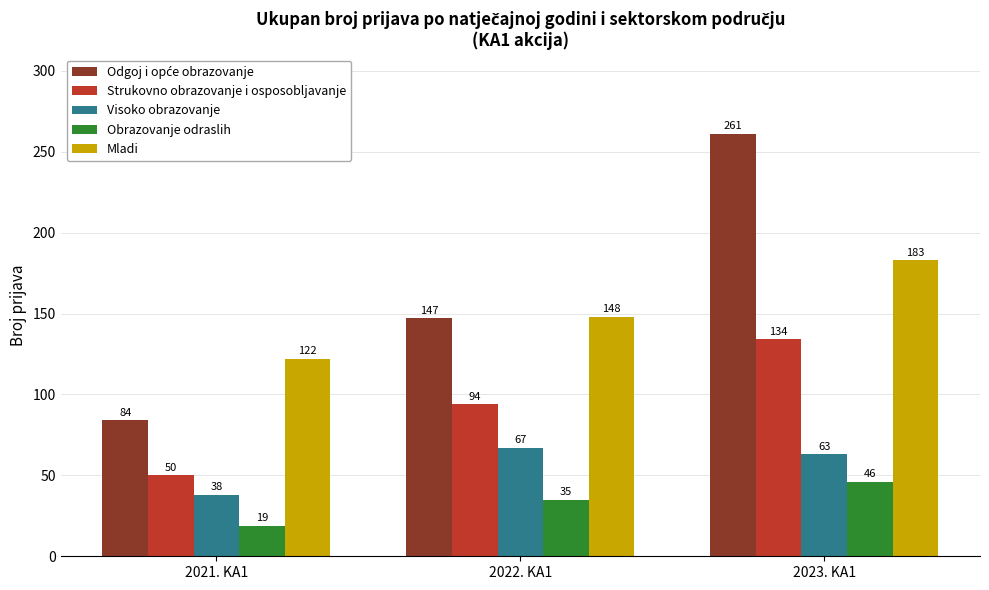

List the labels in order of Mladi value, largest first.

2023. KA1, 2022. KA1, 2021. KA1